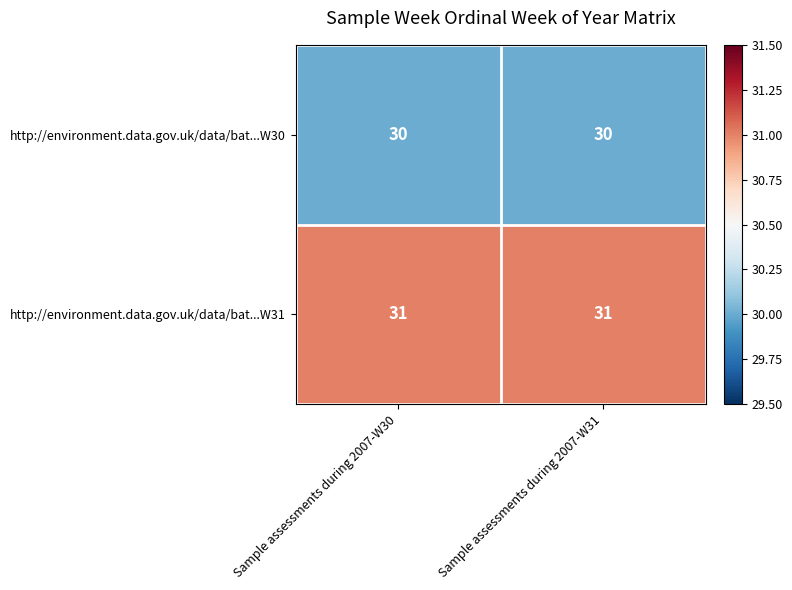

At how many categories does at least one series exceed 30?

2